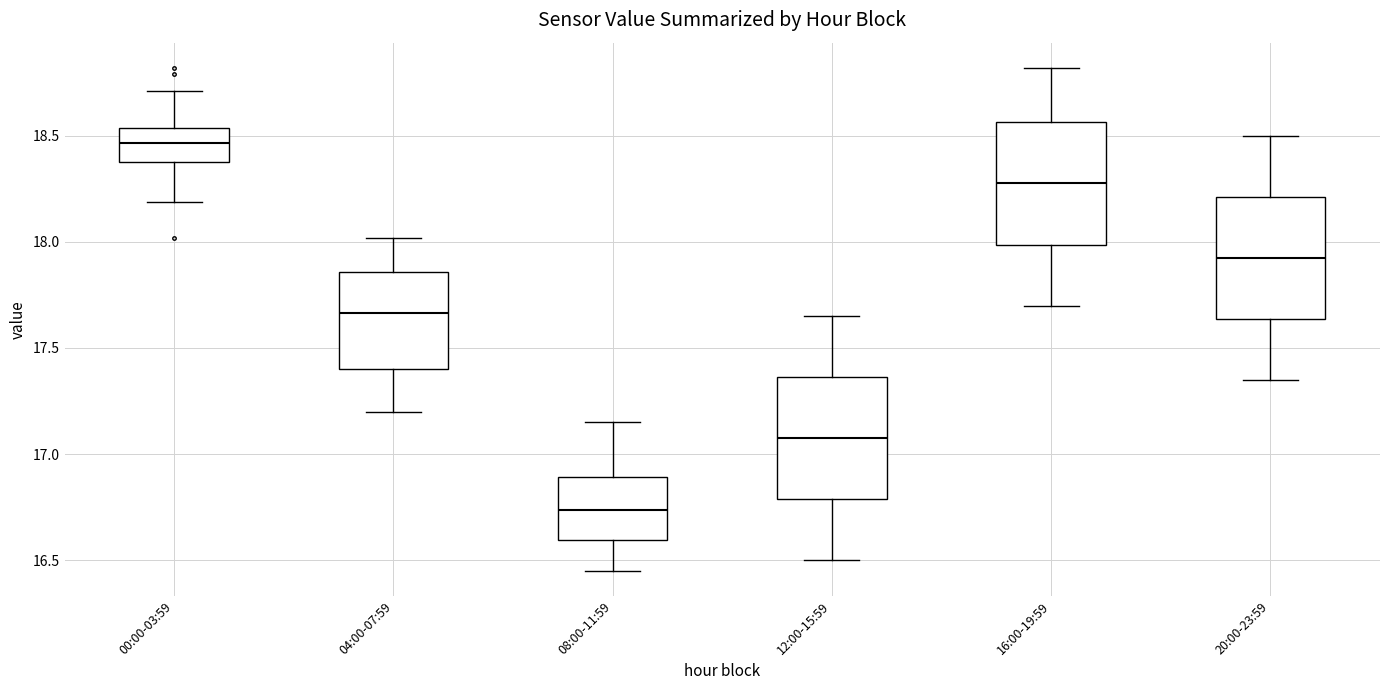

Where does the lower whisker of the box for 12:00-15:59 end on the y-axis? The values are not printed on the chart, so give them approximately, as read against the axis.

16.50